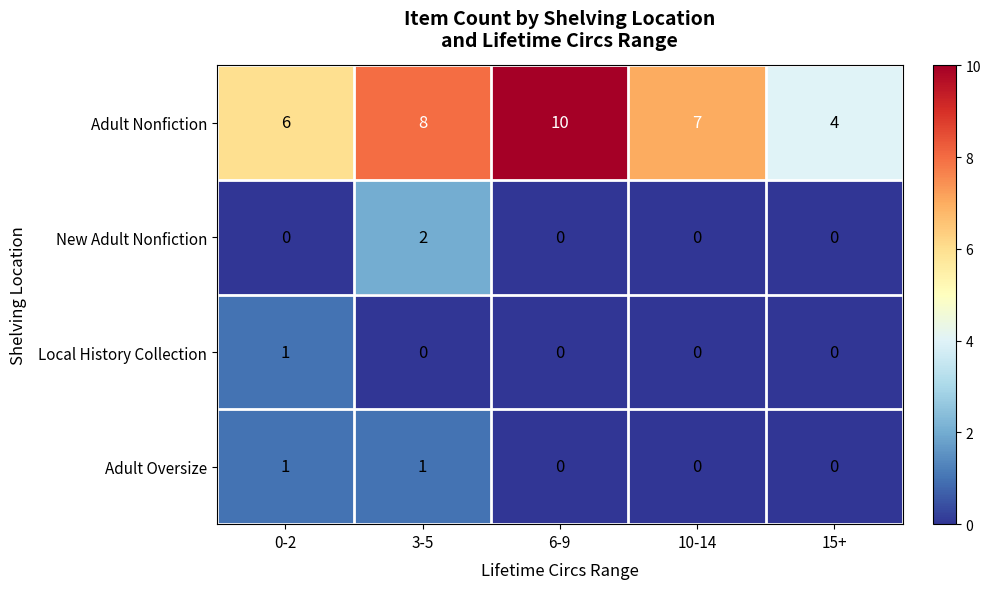

Reading right to left, transcribe all the data shown in this chart.

Adult Nonfiction: 4	7	10	8	6
New Adult Nonfiction: 0	0	0	2	0
Local History Collection: 0	0	0	0	1
Adult Oversize: 0	0	0	1	1